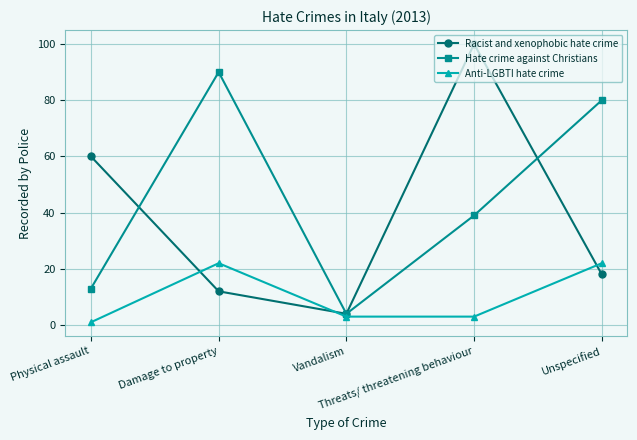

Which series has the largest total across all categories?

Hate crime against Christians